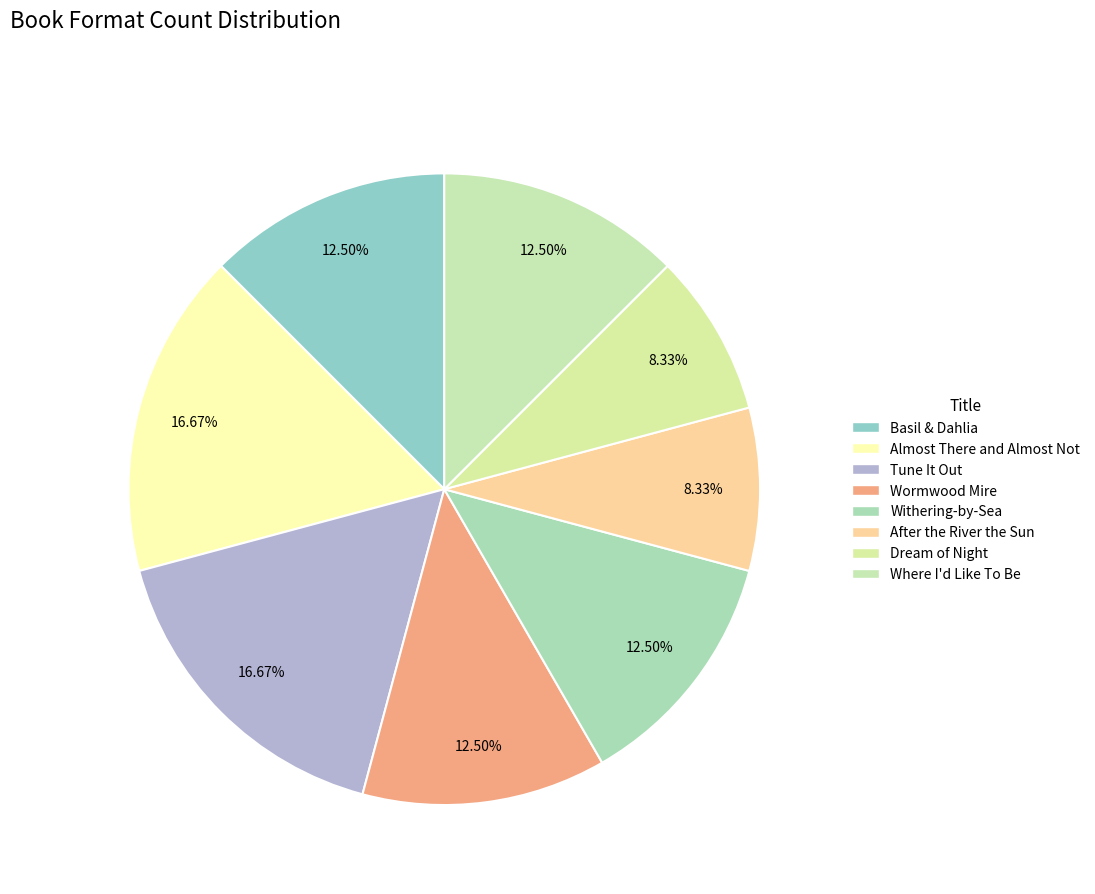

Count the number of slices in the pie.

8